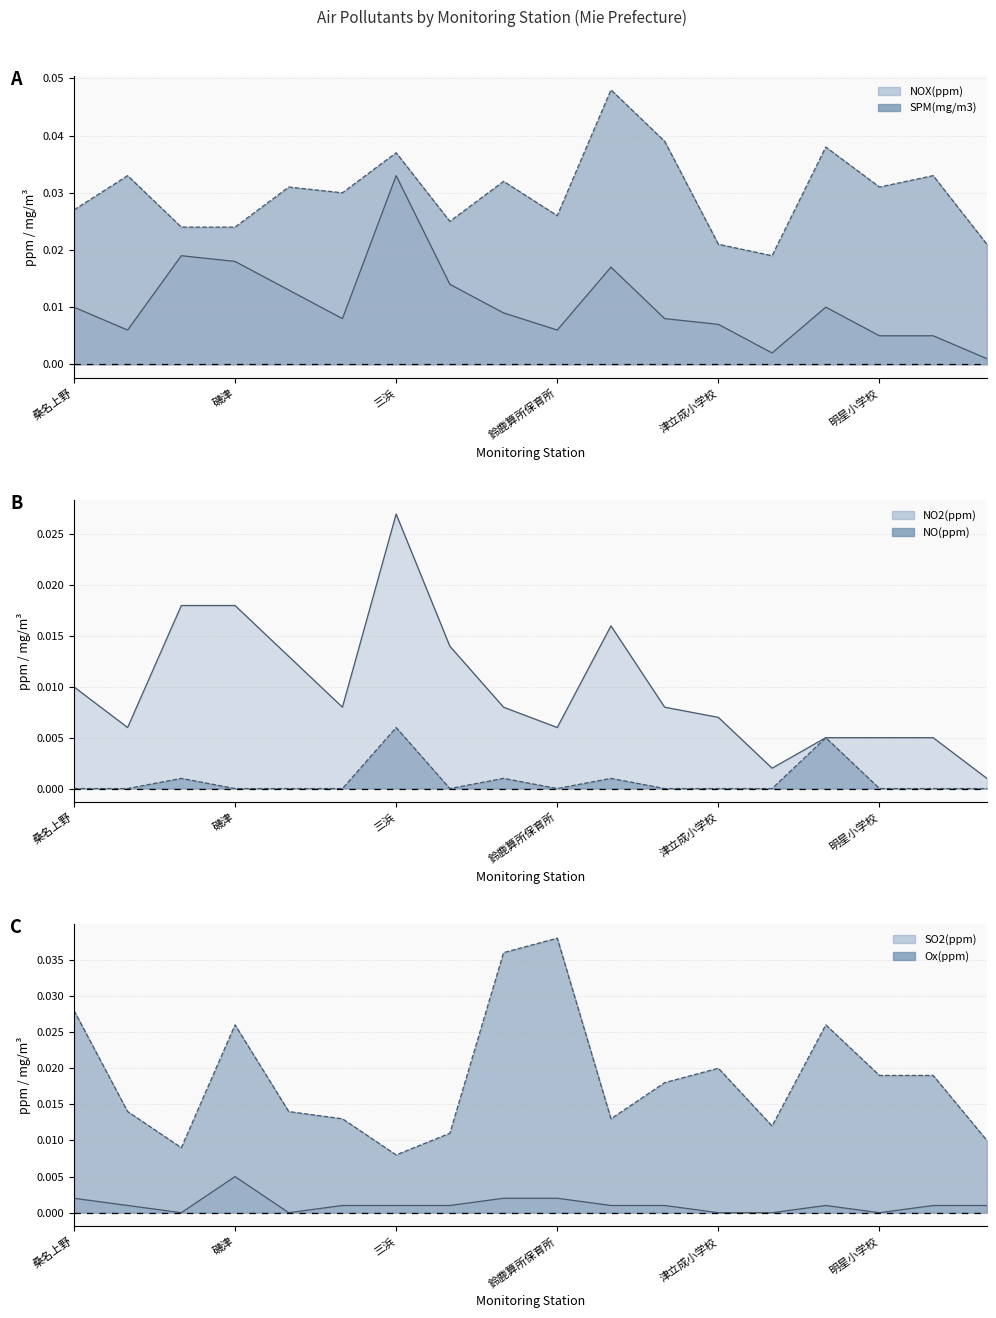

The value of NO(ppm) line at 10 is 0.0. True or false?

True